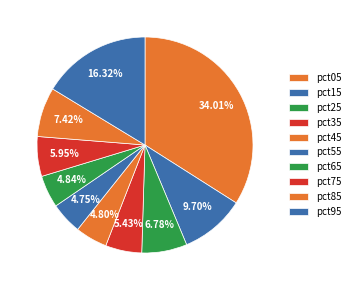

How many slices are in this pie chart?

10